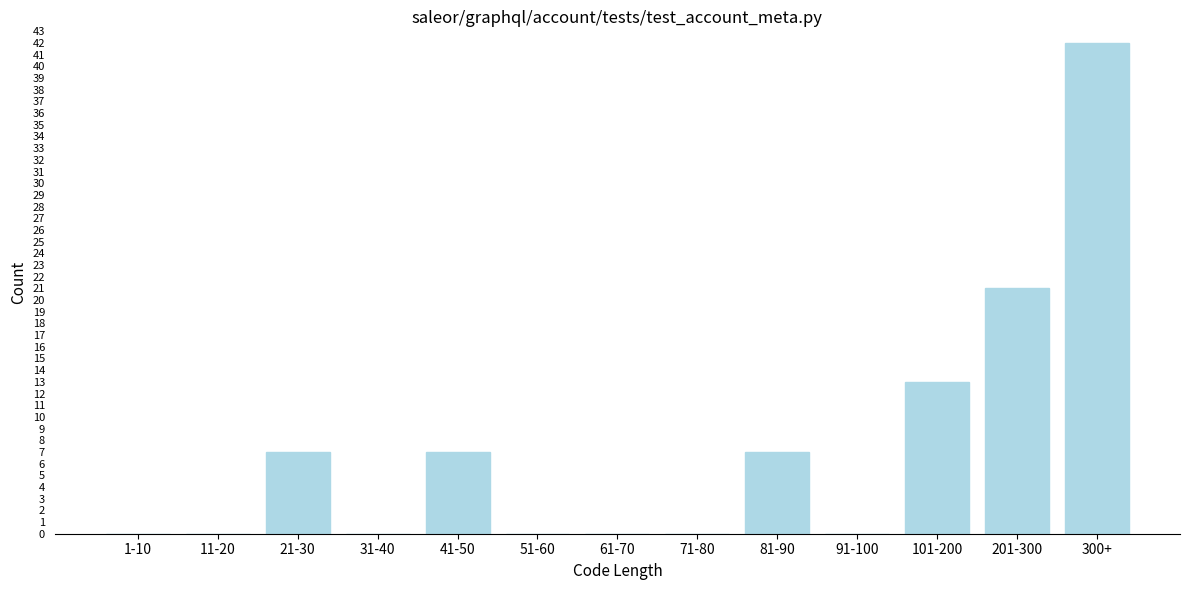

Reading left to right, what are all the values shown in this chart?

1-10=0	11-20=0	21-30=7	31-40=0	41-50=7	51-60=0	61-70=0	71-80=0	81-90=7	91-100=0	101-200=13	201-300=21	300+=42